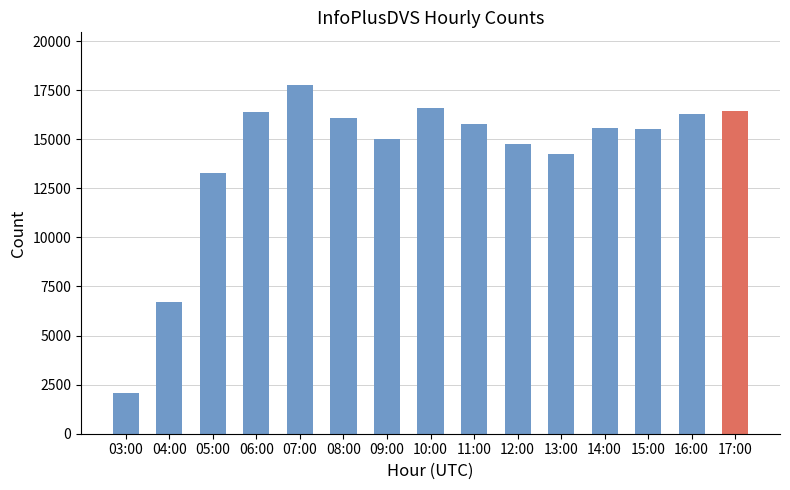

What value does the data have at 07:00?

17777